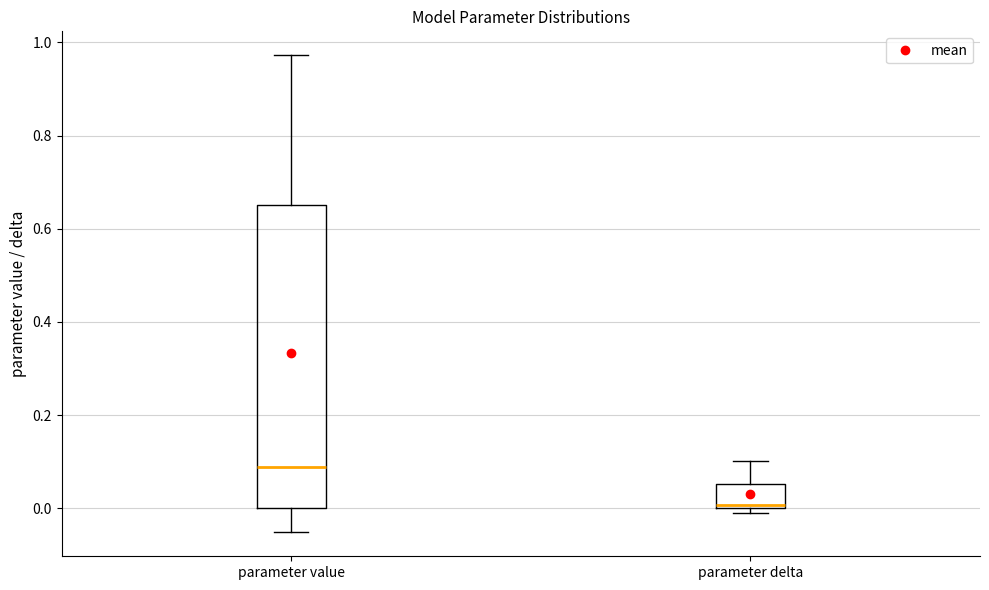

Reading left to right, transcribe this box plot: for each box, give where its median line is, the range the box spans, and where its two whiskers end, as read against the y-axis. The values are not printed on the chart, so give them approximately, as read against the axis.

parameter value: median 0.08, box 0.00 to 0.66, whiskers -0.06 to 0.98
parameter delta: median 0.00 (just above the box's lower edge), box 0.00 to 0.06, whiskers 0.00 (just below the box's lower edge) to 0.10